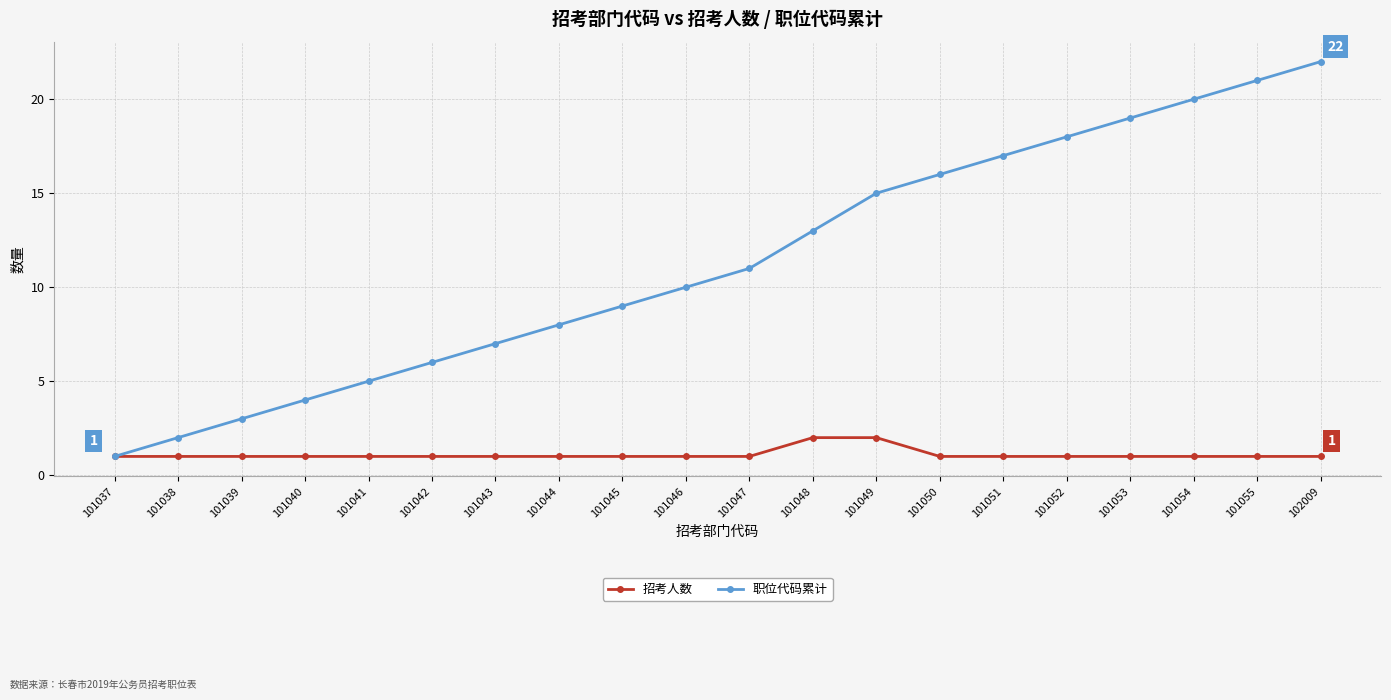

The 招考人数 series shows 1 at 101054. True or false?

True